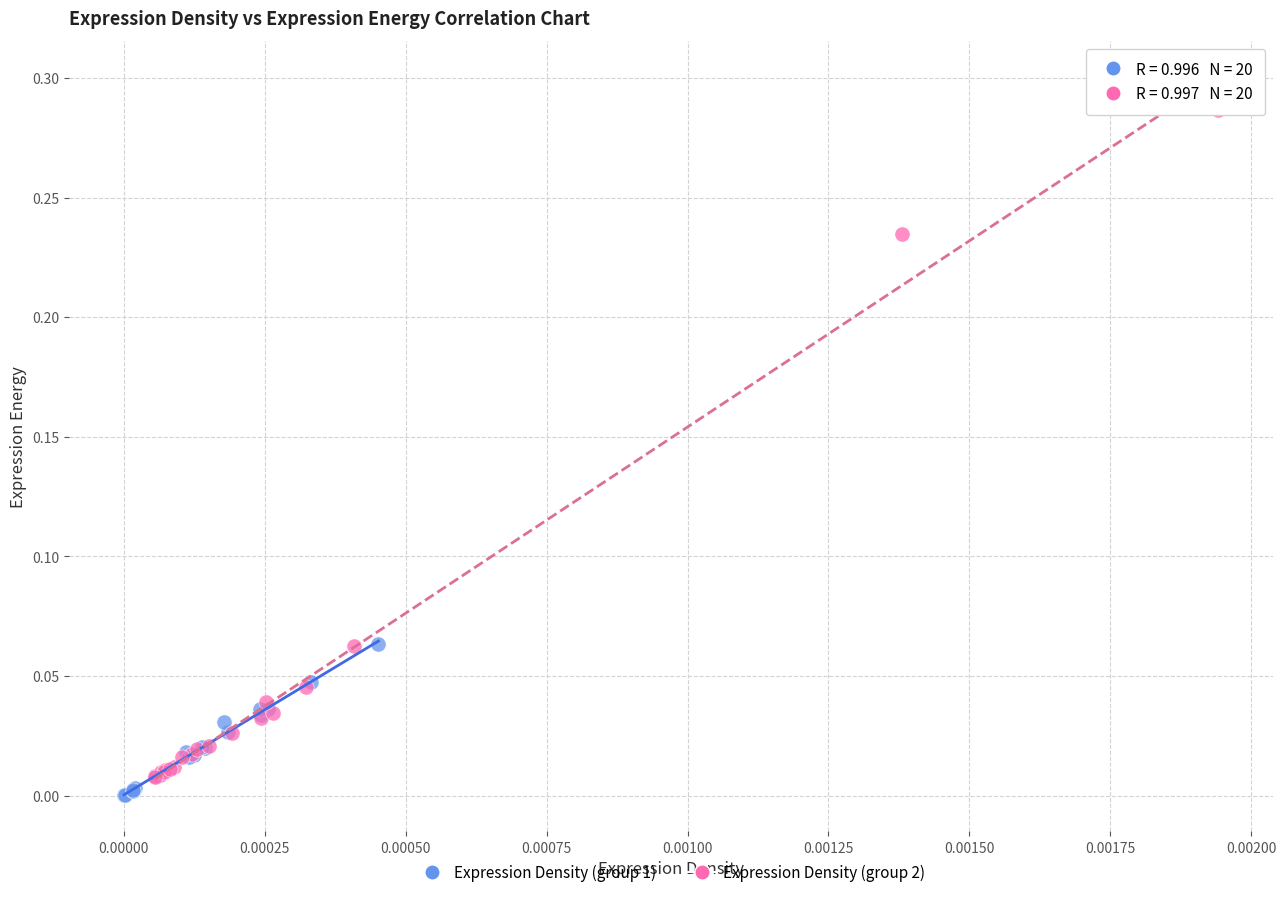

Which series has the largest Y range (max minus min)?

Expression Density (group 2)